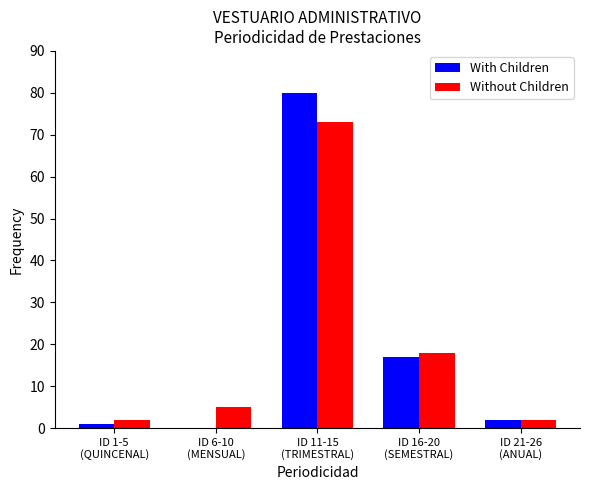

Is it true that Without Children equals 24 at ID 11-15
(TRIMESTRAL)?

False